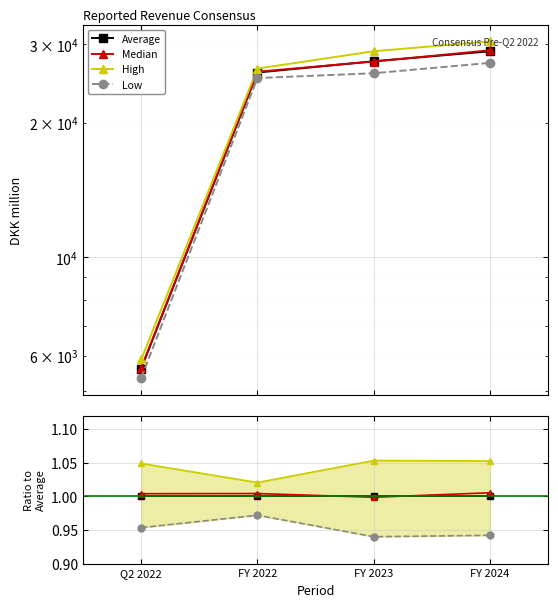

How many lines are shown in the chart?

4